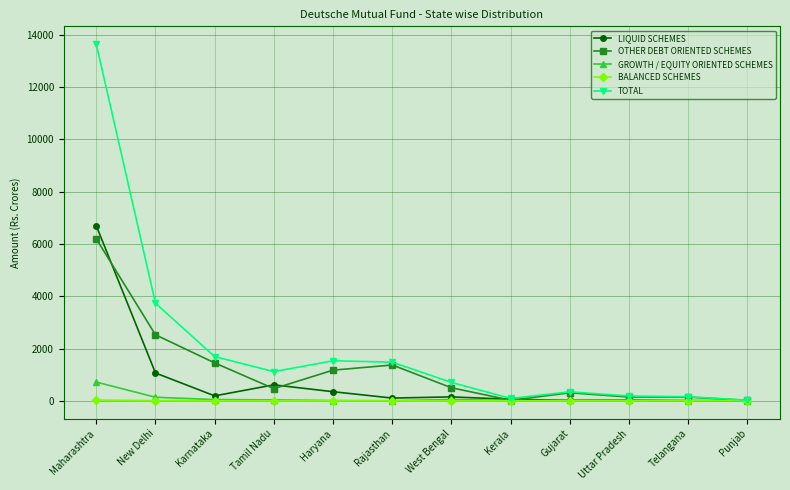

What is the difference between the BALANCED SCHEMES values at Telangana and Uttar Pradesh?

0.1